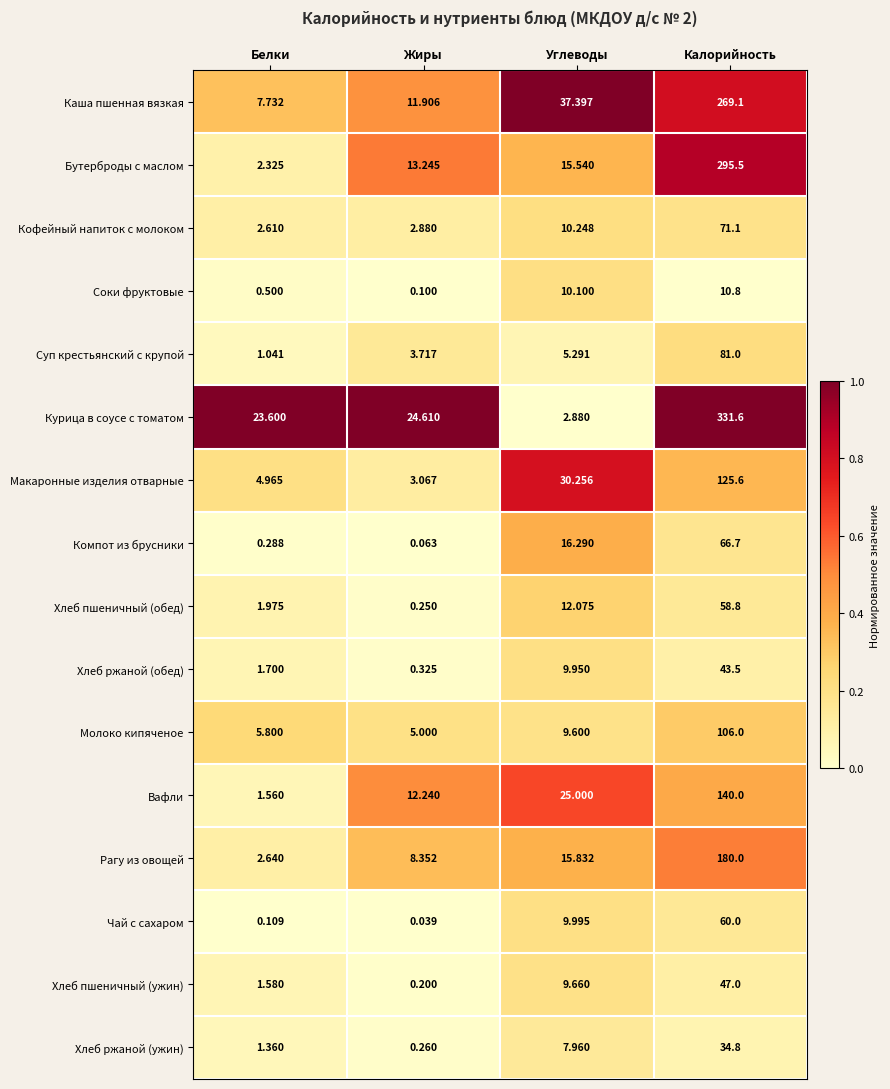

At Жиры, list the series in order from smallest to largest.

Чай с сахаром, Компот из брусники, Соки фруктовые, Хлеб пшеничный (ужин), Хлеб пшеничный (обед), Хлеб ржаной (ужин), Хлеб ржаной (обед), Кофейный напиток с молоком, Макаронные изделия отварные, Суп крестьянский с крупой, Молоко кипяченое, Рагу из овощей, Каша пшенная вязкая, Вафли, Бутерброды с маслом, Курица в соусе с томатом